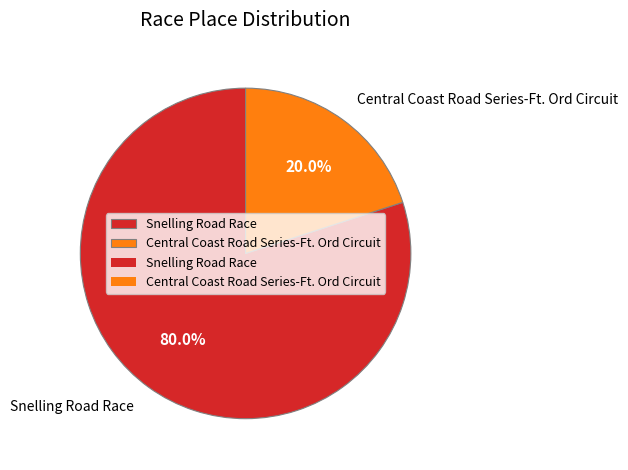

Which category accounts for the majority?

Snelling Road Race